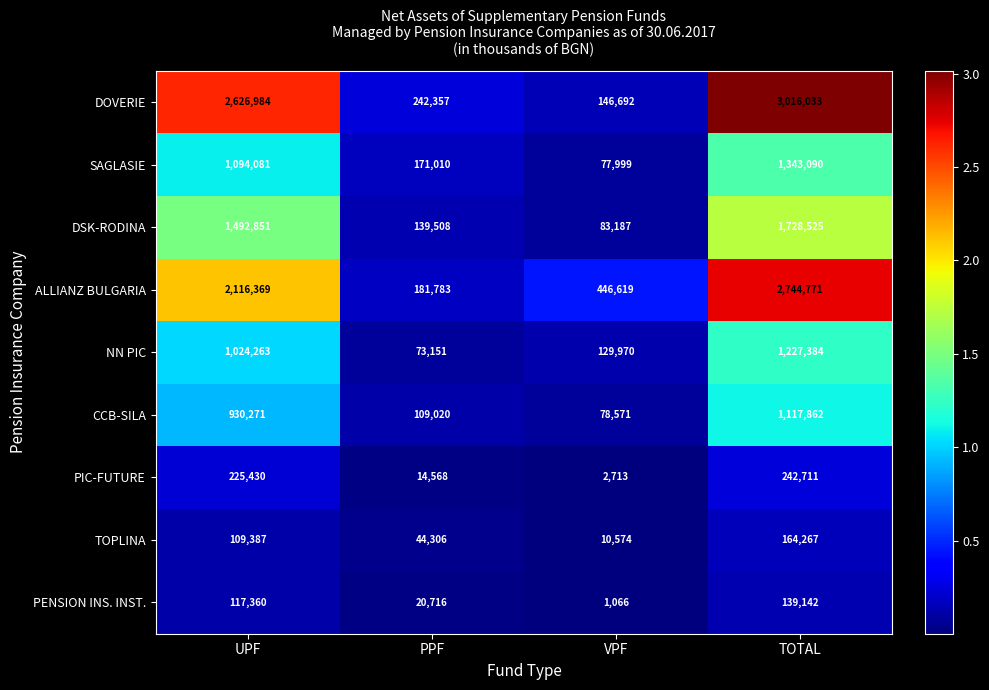

What value does the CCB-SILA series have at TOTAL?

1117862